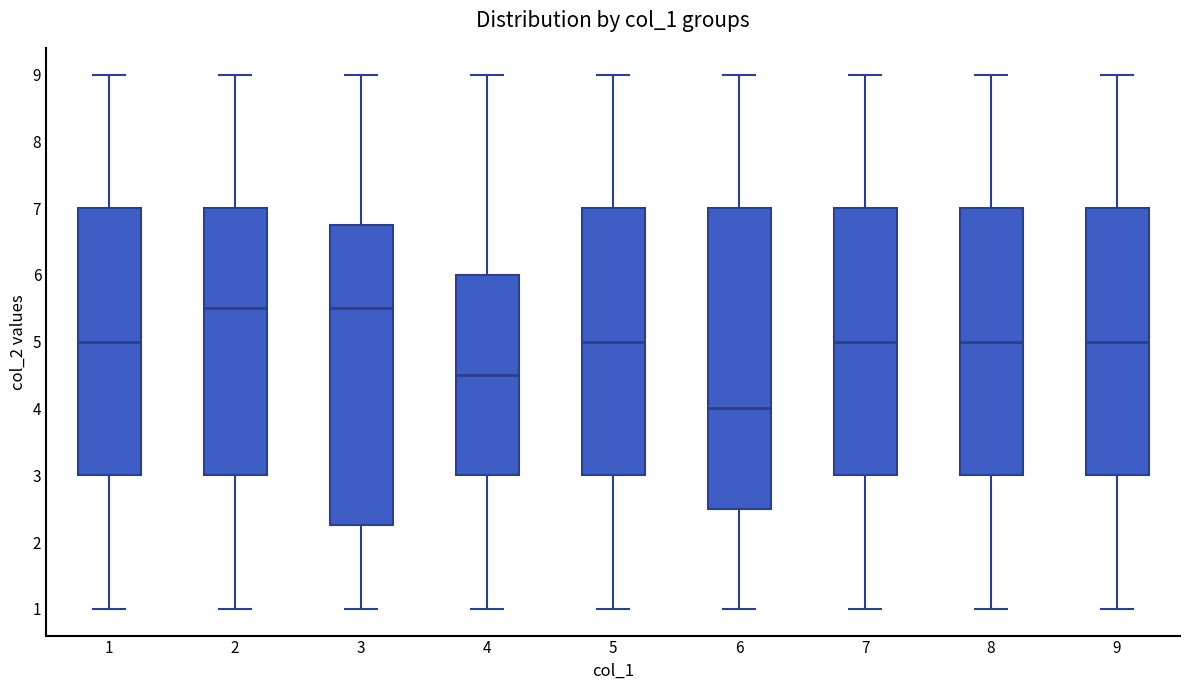

Reading left to right, read every box against the y-axis: the position of its median line, the range the box covers, and the ends of its whiskers. The values are not printed on the chart, so give them approximately, as read against the axis.

1: median 5.0, box 3.0 to 7.0, whiskers 1.0 to 9.0
2: median 5.5, box 3.0 to 7.0, whiskers 1.0 to 9.0
3: median 5.5, box 2.3 to 6.8, whiskers 1.0 to 9.0
4: median 4.5, box 3.0 to 6.0, whiskers 1.0 to 9.0
5: median 5.0, box 3.0 to 7.0, whiskers 1.0 to 9.0
6: median 4.0, box 2.5 to 7.0, whiskers 1.0 to 9.0
7: median 5.0, box 3.0 to 7.0, whiskers 1.0 to 9.0
8: median 5.0, box 3.0 to 7.0, whiskers 1.0 to 9.0
9: median 5.0, box 3.0 to 7.0, whiskers 1.0 to 9.0